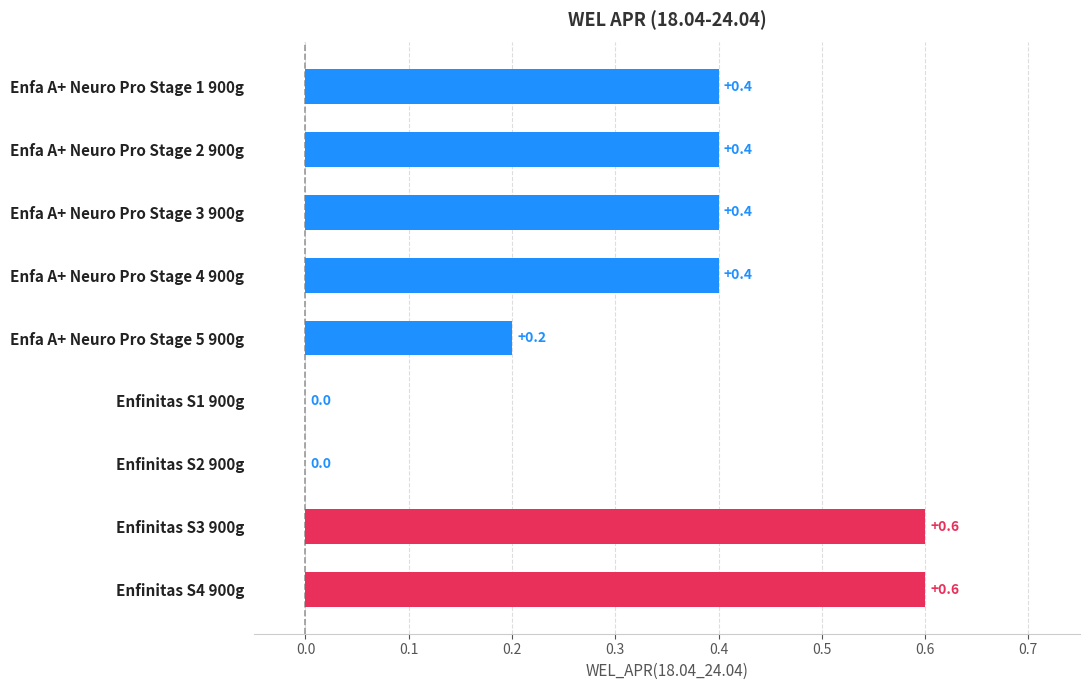

What is the maximum value shown in the chart?

0.6